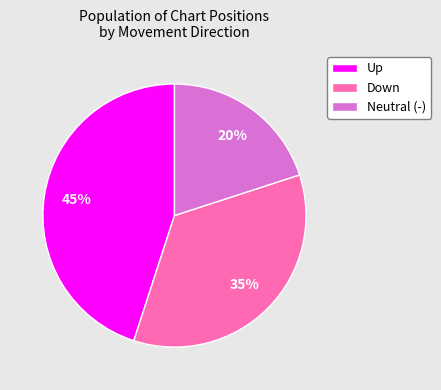

To the nearest percent, what percentage of the pie is Neutral (-)?

20%